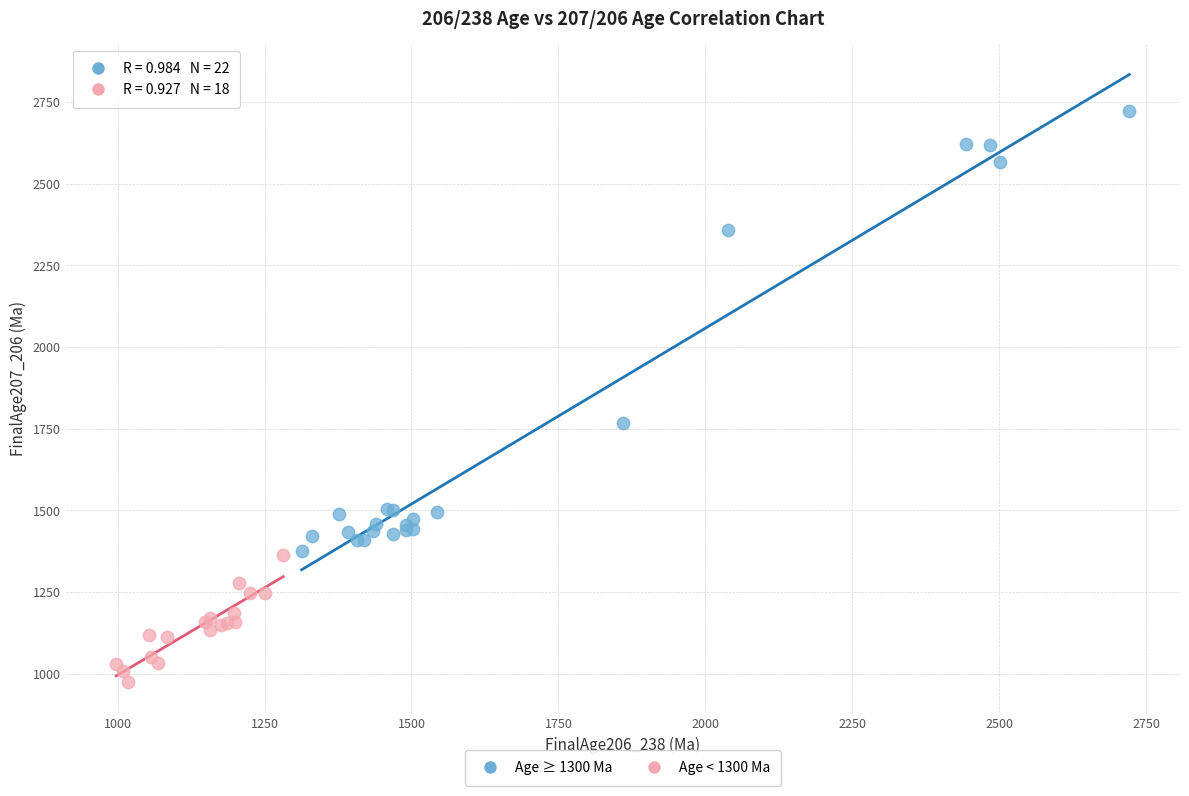

Which series contains the lowest Y value?

Age < 1300 Ma